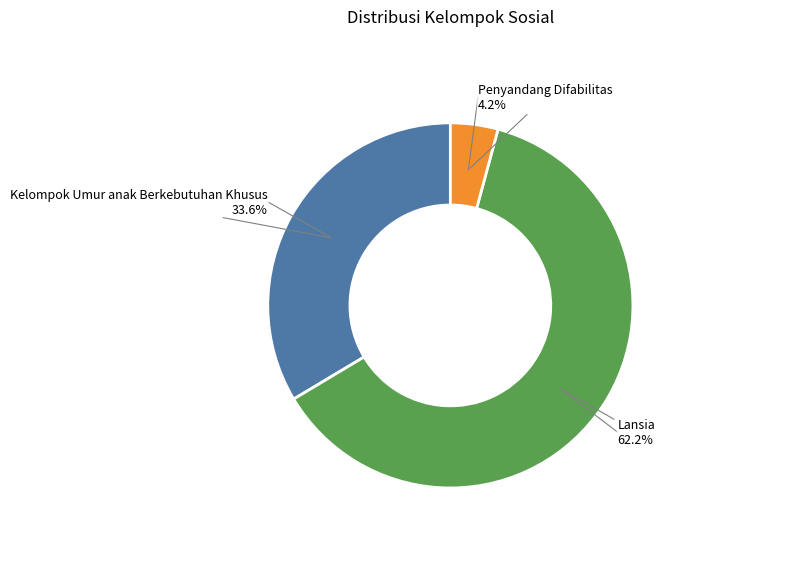

To the nearest percent, what percentage of the pie is Penyandang Difabilitas?

4%